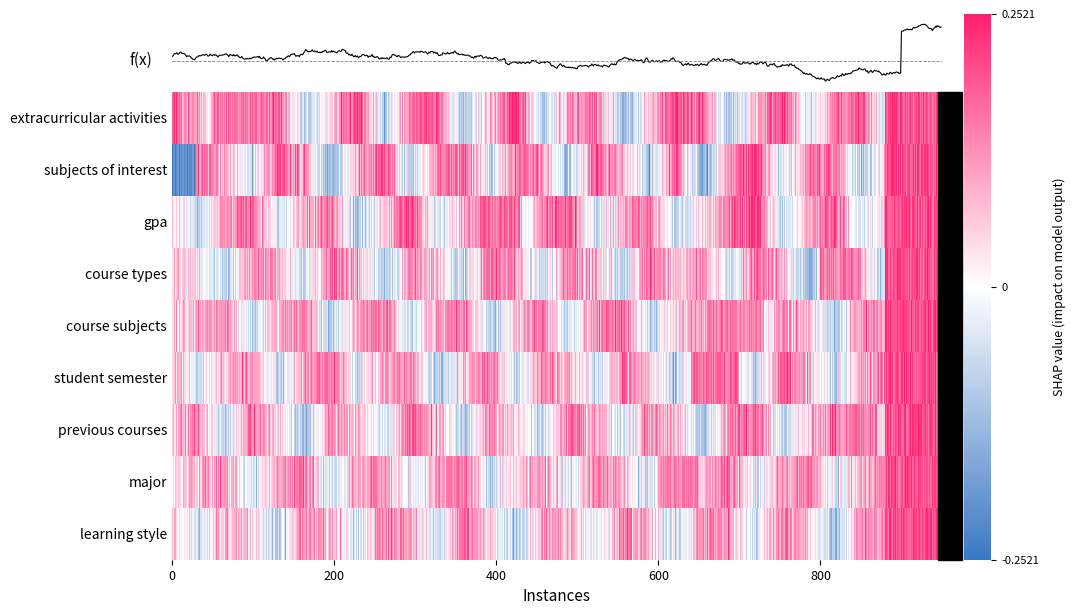

Rank the categories by course types value from highest to lowest.

22, 12, 18, 6, 28, 15, 3, 25, 9, 20, 4, 29, 13, 7, 23, 0, 16, 10, 26, 19, 1, 14, 5, 21, 11, 2, 27, 17, 8, 24